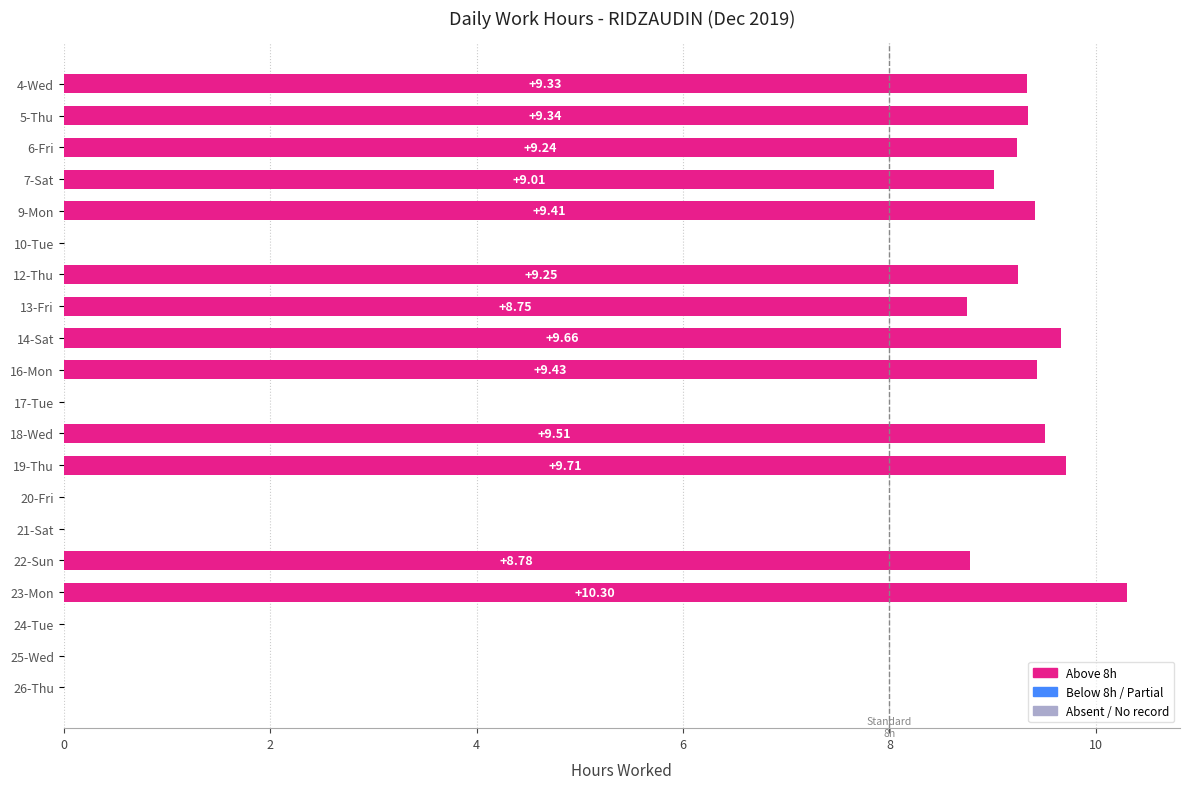

What is the change in value from 4-Wed to 16-Mon?

+0.1